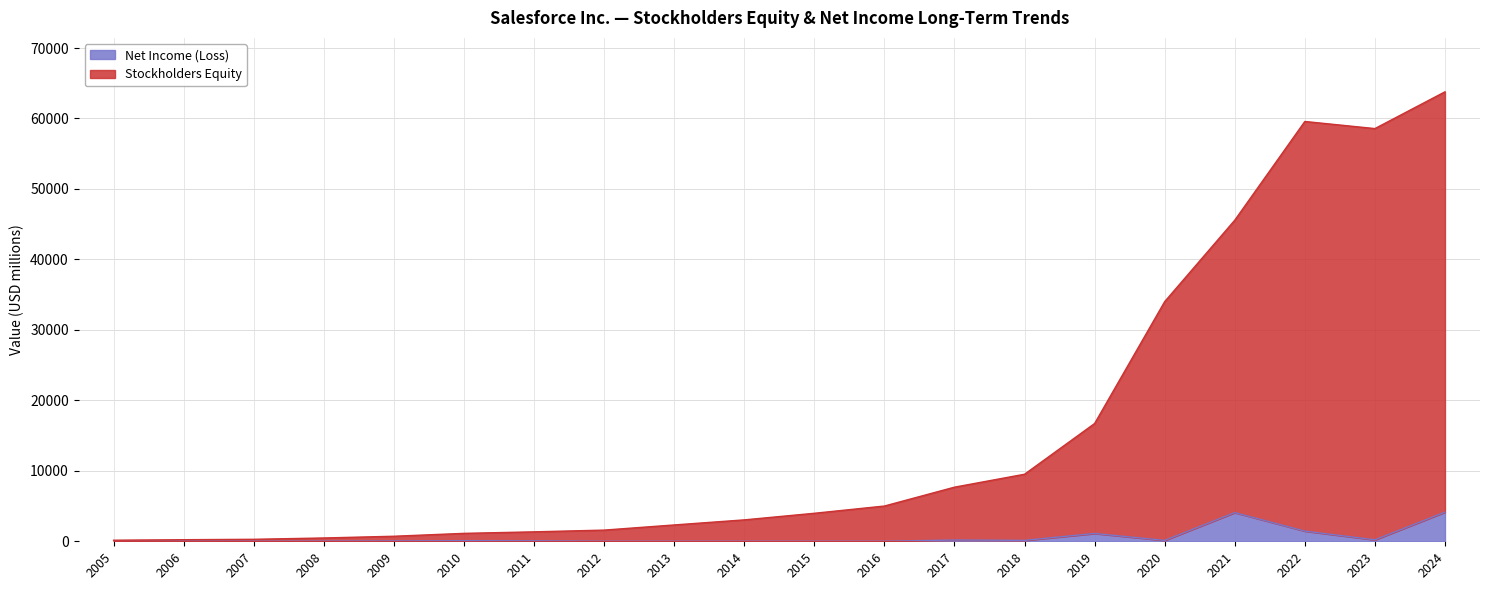

The value of Stockholders Equity at 2006 is 224. True or false?

True